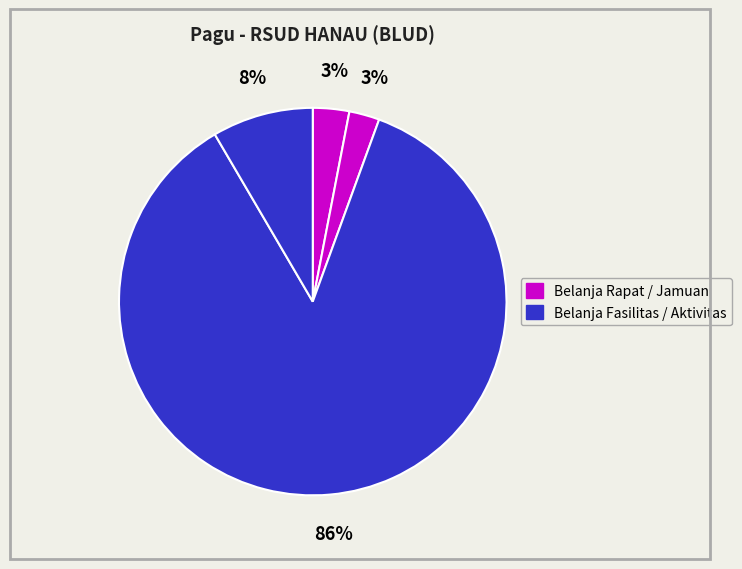

To the nearest percent, what is the average slice percentage?

25%